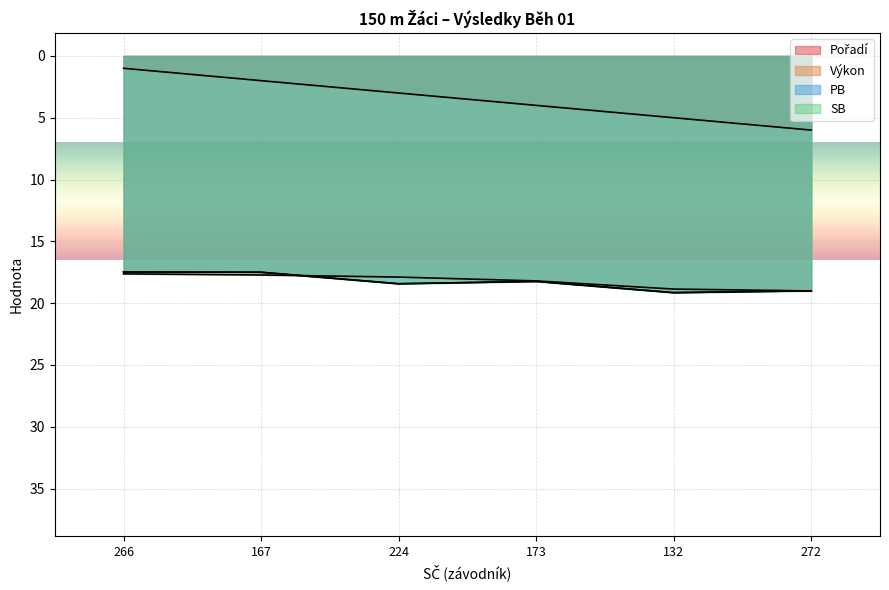

Reading left to right, transcribe all the data shown in this chart.

Pořadí: 266=1.0	167=2.0	224=3.0	173=4.0	132=5.0	272=6.0
Výkon: 266=17.6	167=17.7	224=17.9	173=18.2	132=18.9	272=19.0
PB: 266=17.5	167=17.5	224=18.4	173=18.2	132=19.1	272=19.0
SB: 266=17.5	167=17.5	224=18.4	173=18.2	132=19.1	272=19.0